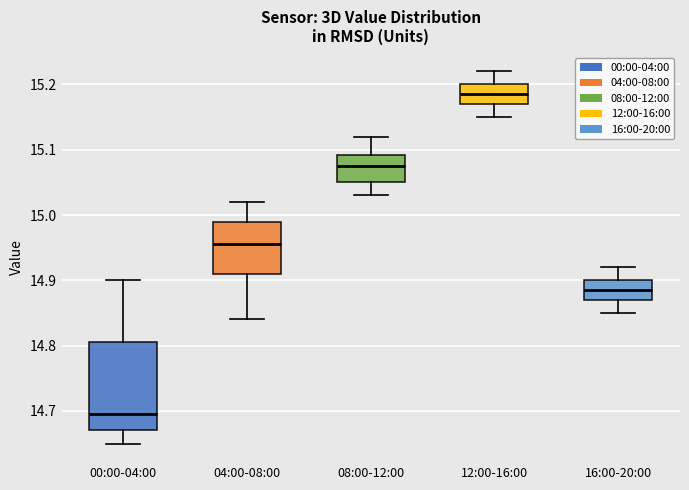

Where does the median line of the box for 16:00-20:00 sit on the y-axis? The values are not printed on the chart, so give them approximately, as read against the axis.

14.89